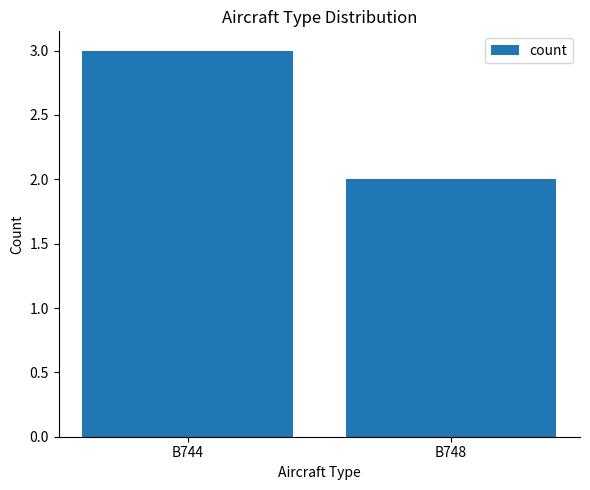

What is the value of the 1st bar from the left?

3